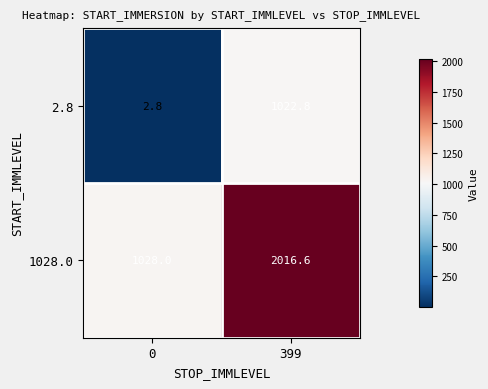

What is the sum of all 1028.0 values?

3044.6